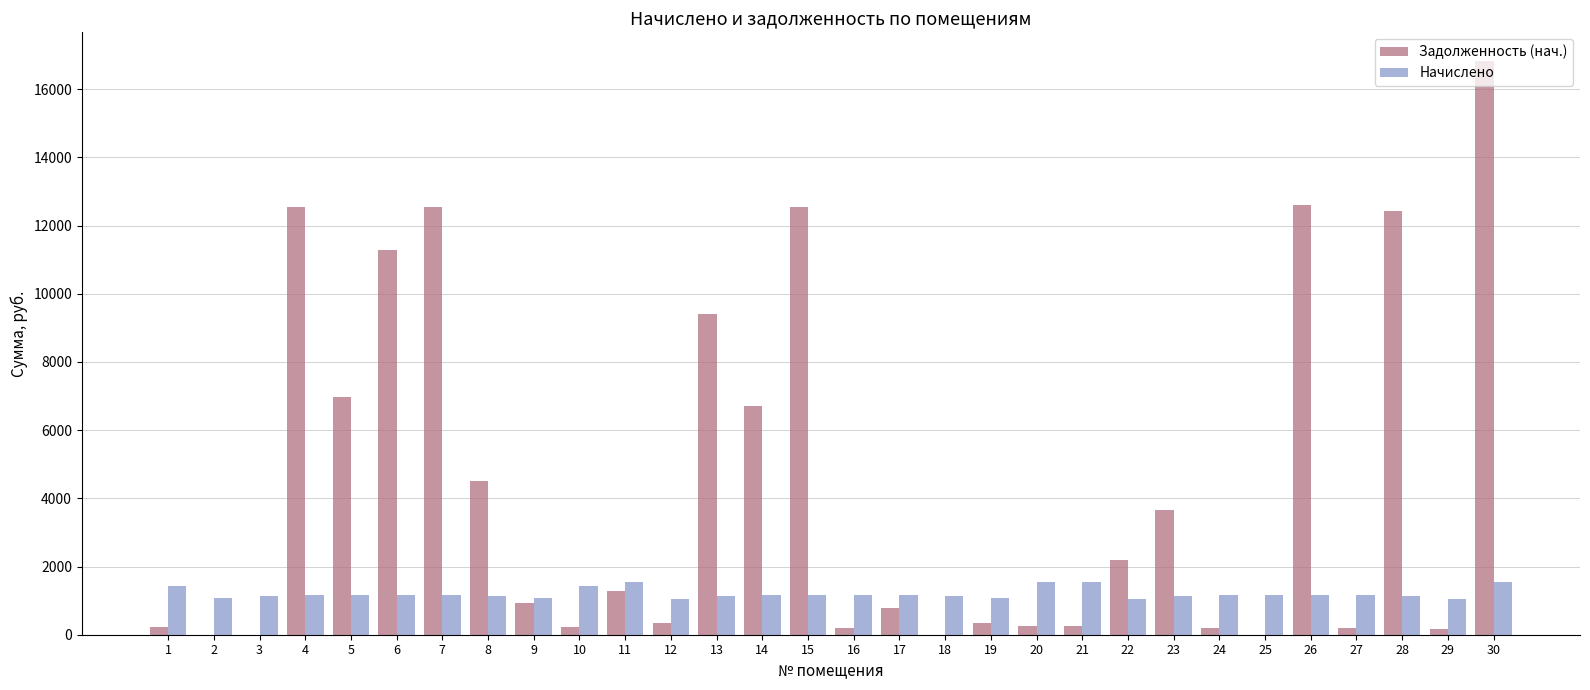

What is the sum of all Начислено values?

36197.9